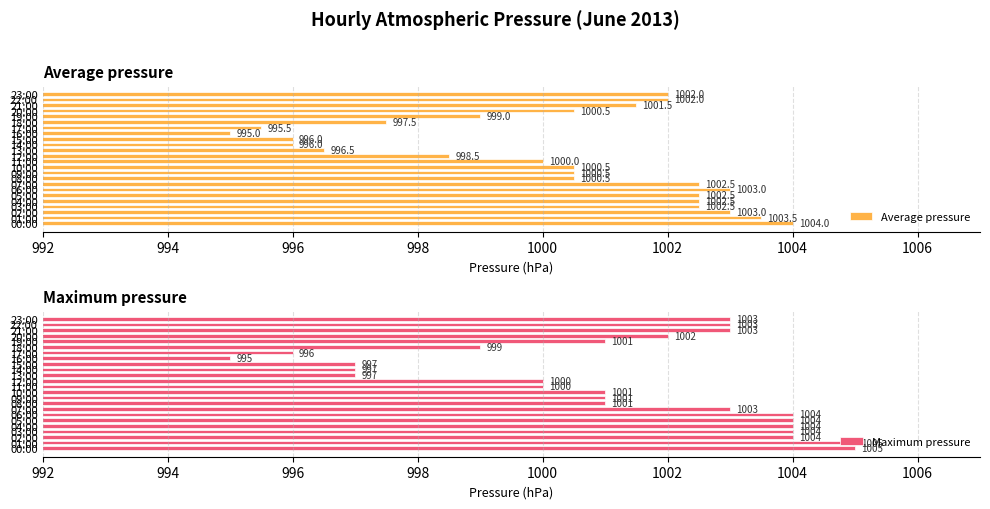

Does the chart contain any negative values?

No